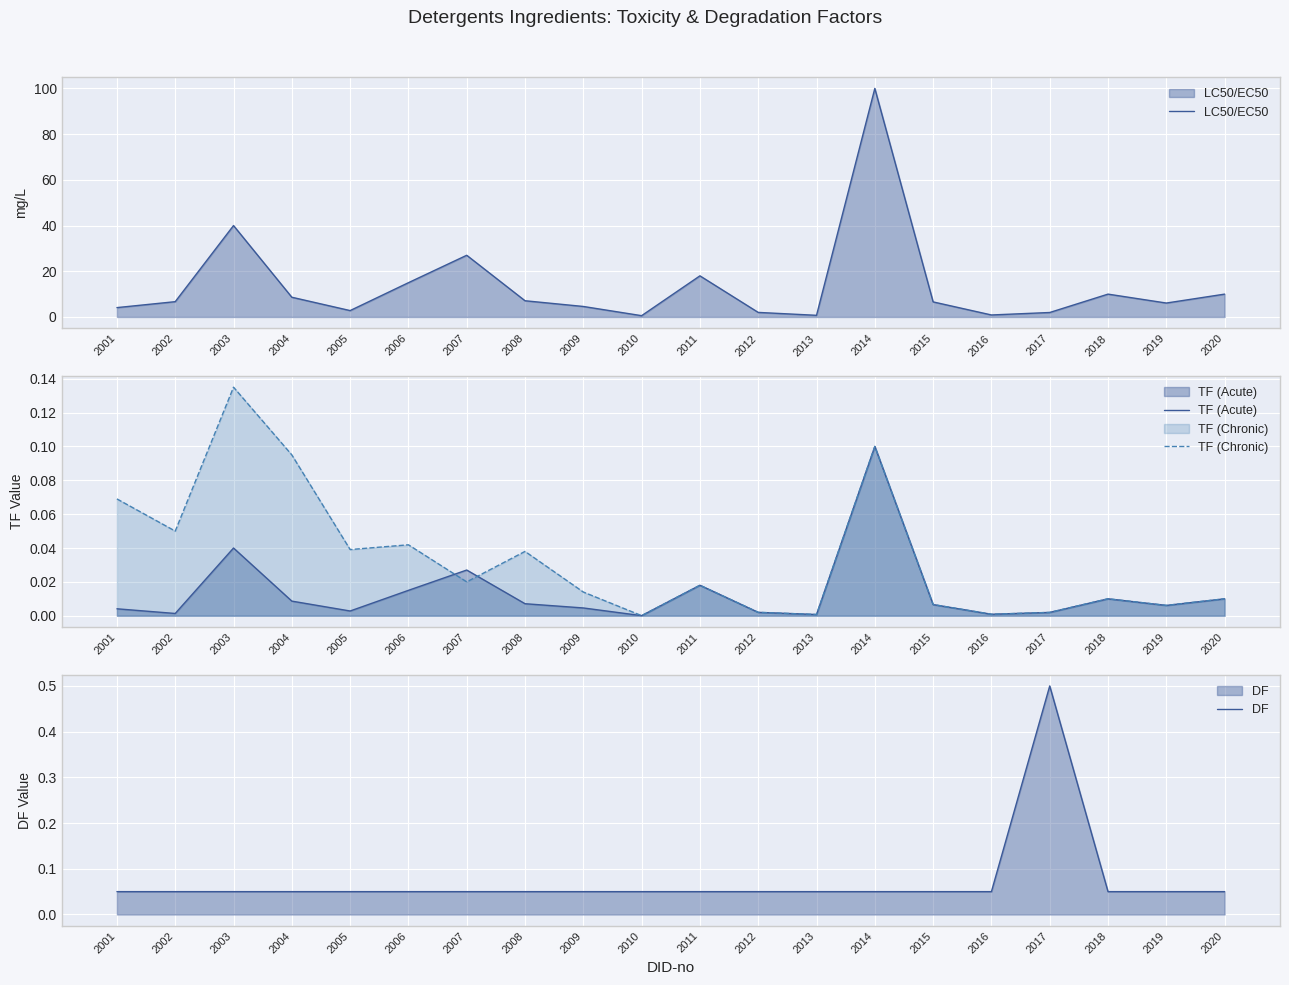

Is it true that DF equals 0.1 at 2006?

True